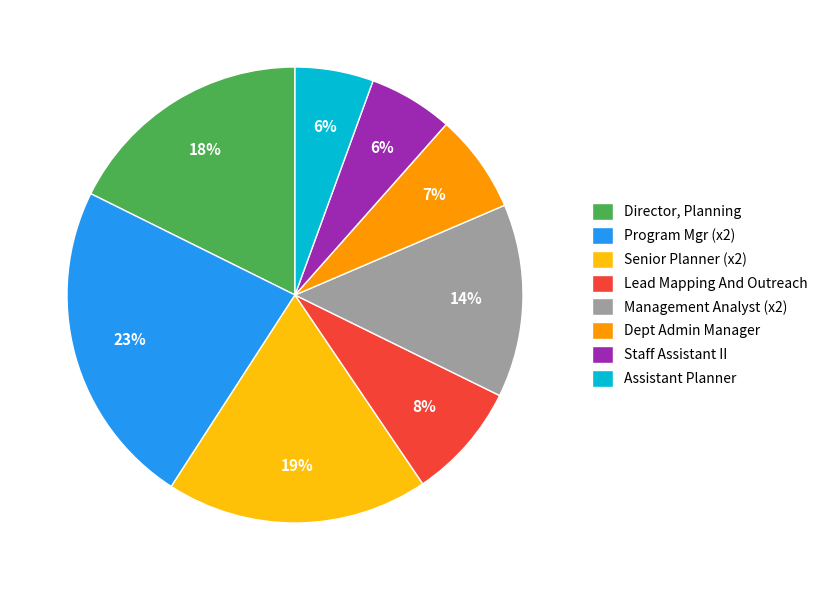

How many slices are in this pie chart?

8